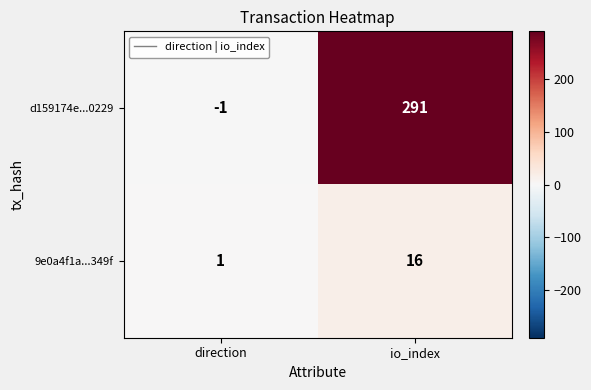

Rank the series by their average value, from highest to lowest.

d159174e...0229, 9e0a4f1a...349f